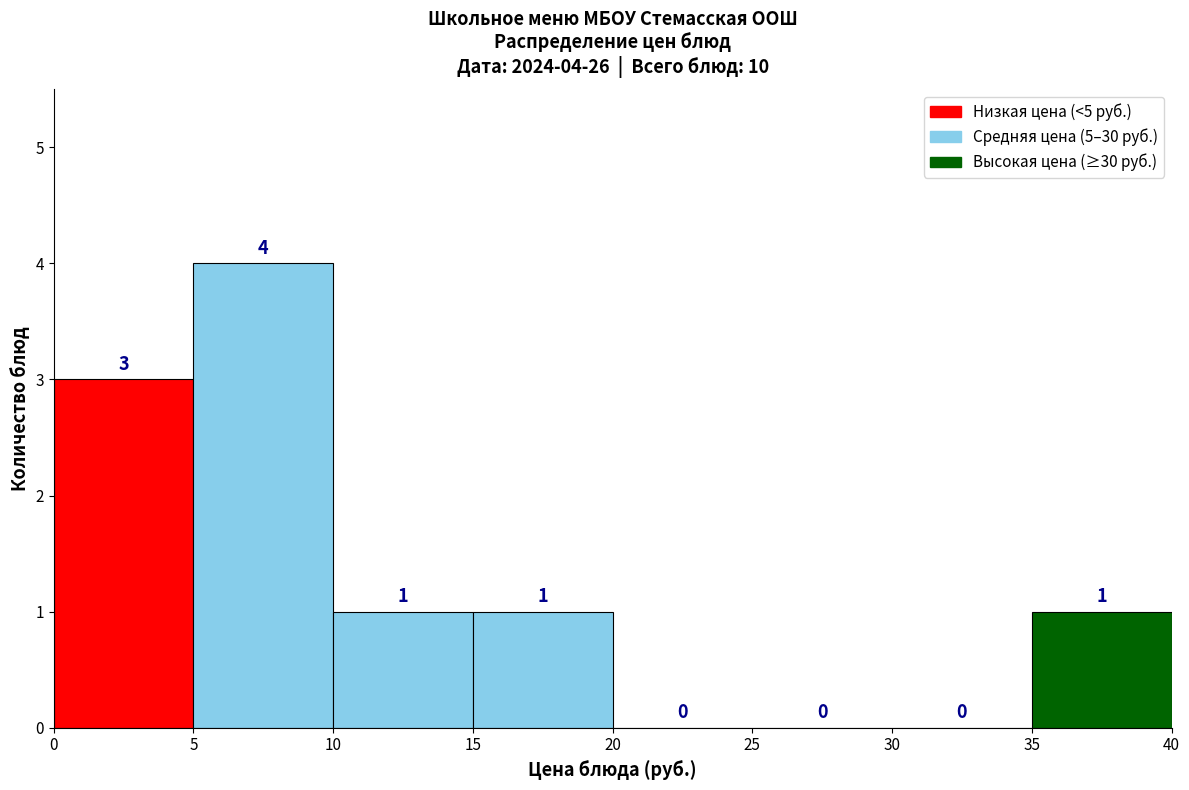

Over which range of the x-axis is the bar tallest?

5 to 10